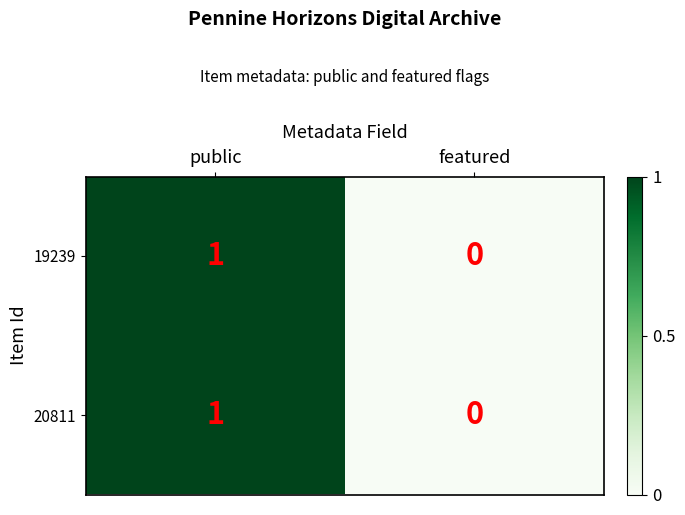

The value of 20811 at featured is 0. True or false?

True